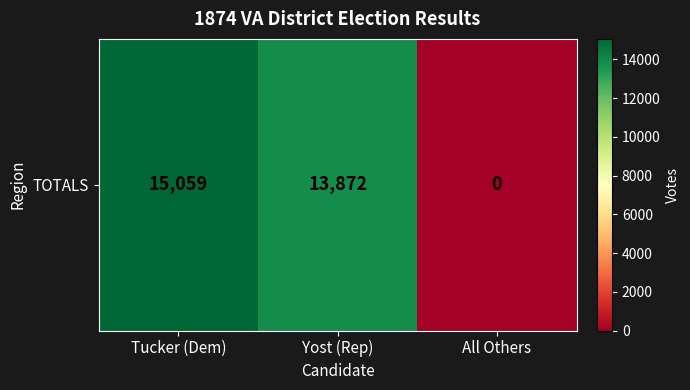

What is the greatest value displayed?

15059